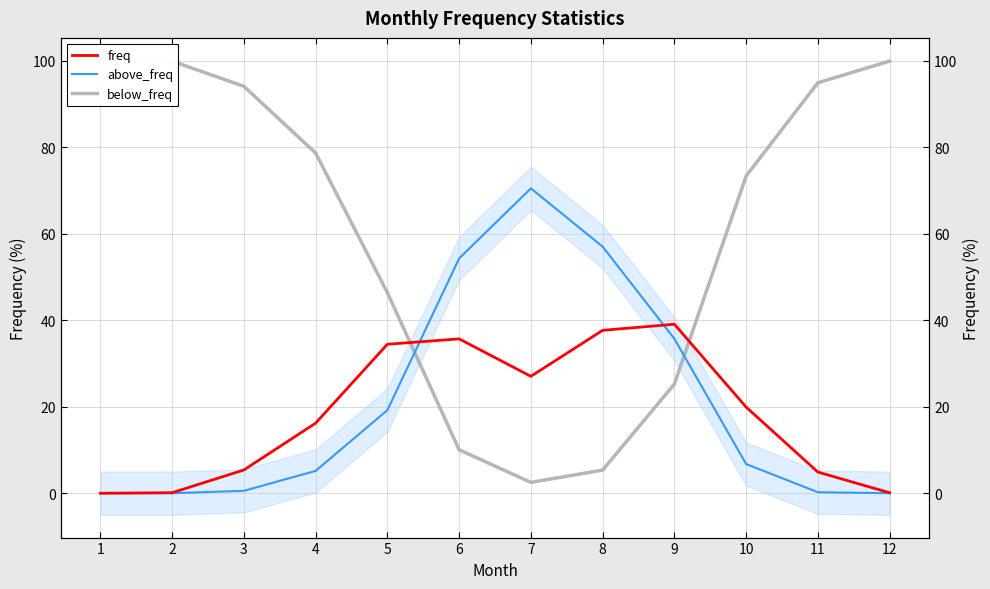

Between 6 and 8, which series saw the biggest shift?

below_freq